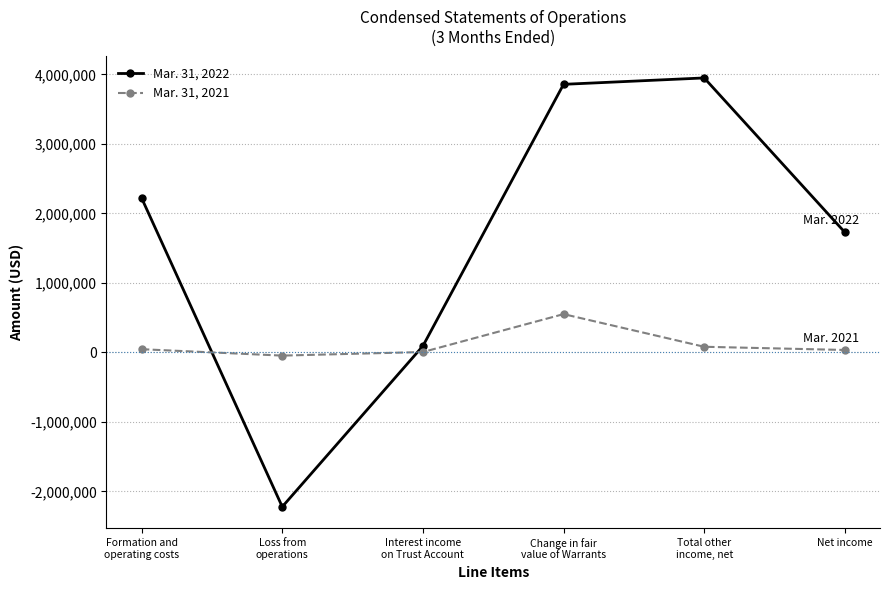

What is the label of the 2nd point from the left?

Loss from
operations